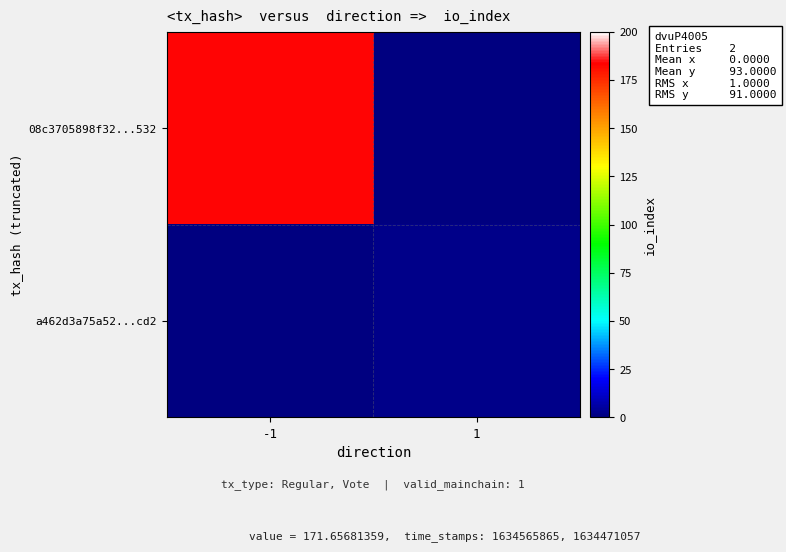

How many categories are shown in the chart?

2